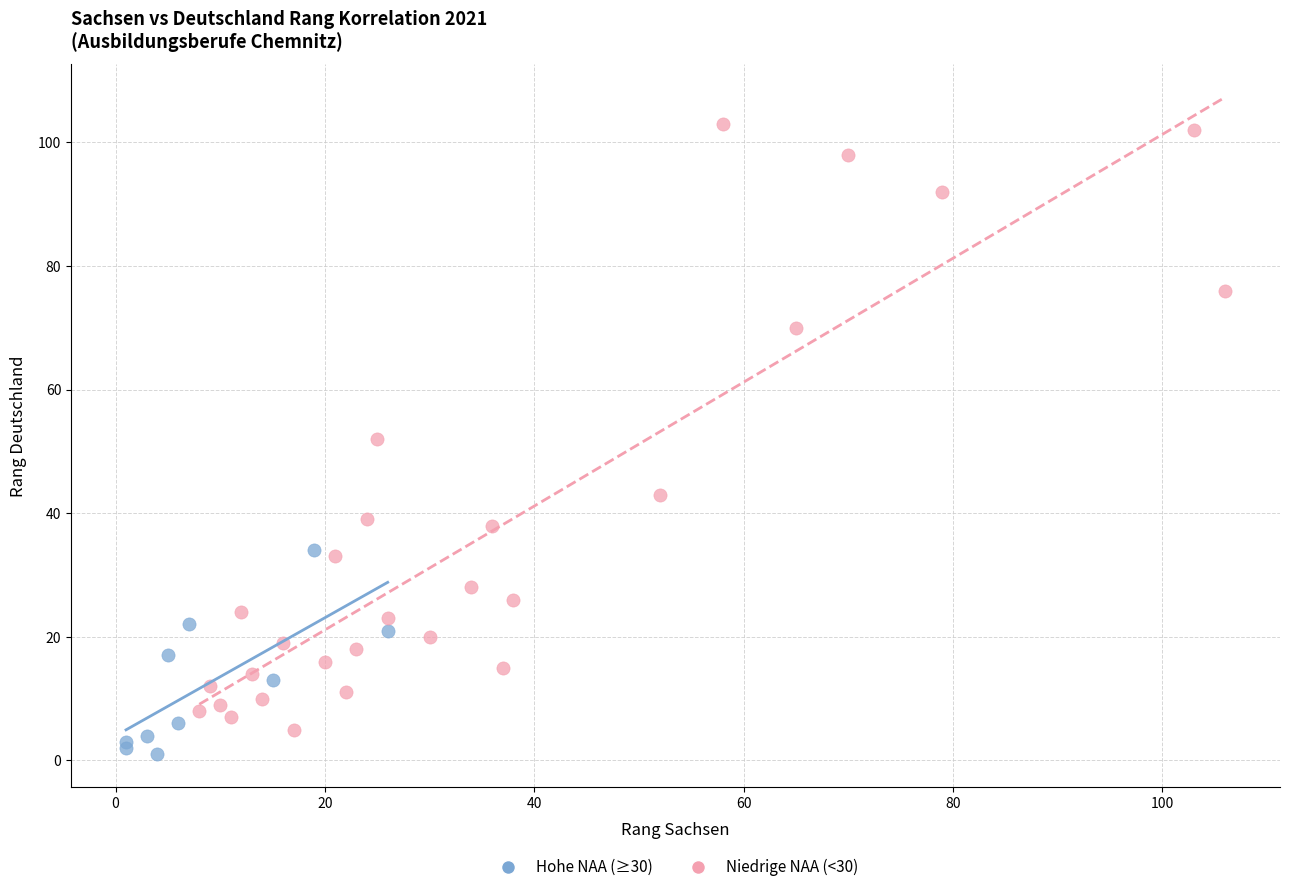

Which series contains the highest Y value?

Niedrige NAA (<30)